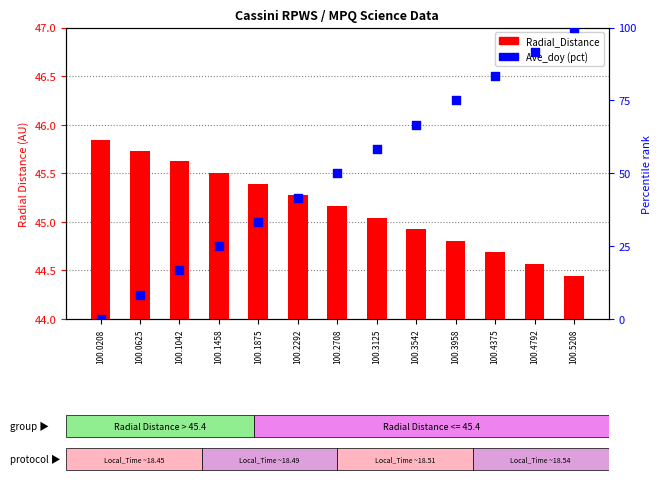

Which series has the widest spread of Y values?

Ave_doy (pct)